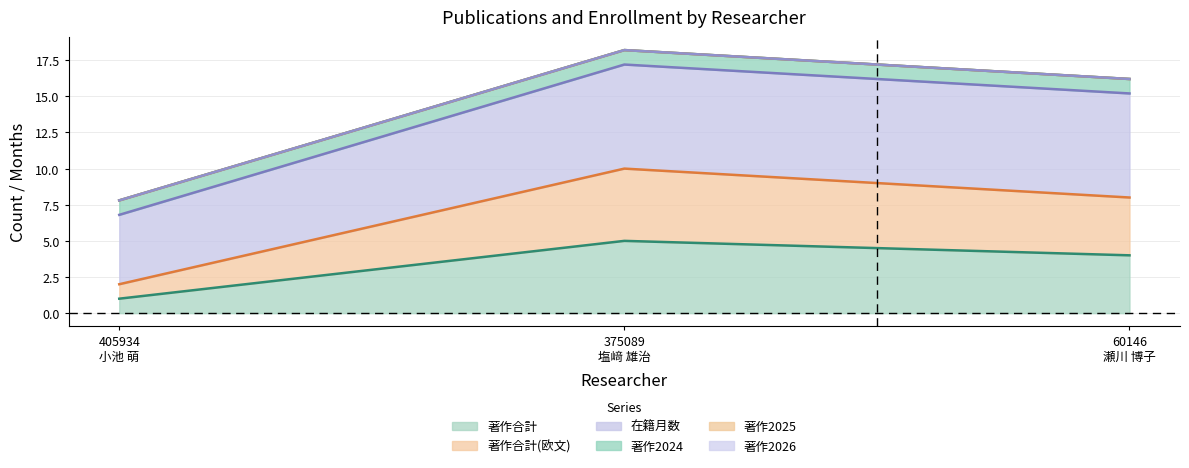

What is the label of the 1st point from the left?

405934
小池 萌